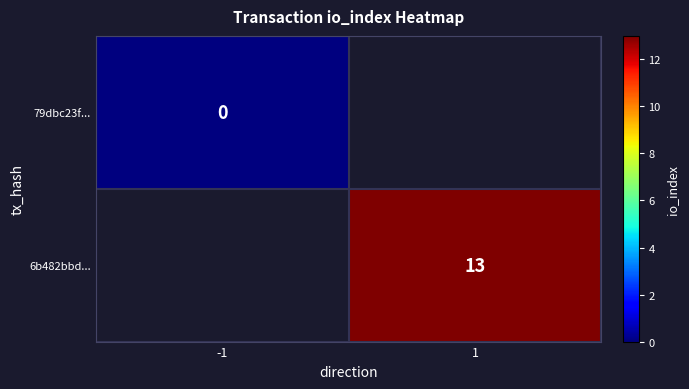

Which category has the lowest value in the 79dbc23f... series?

-1